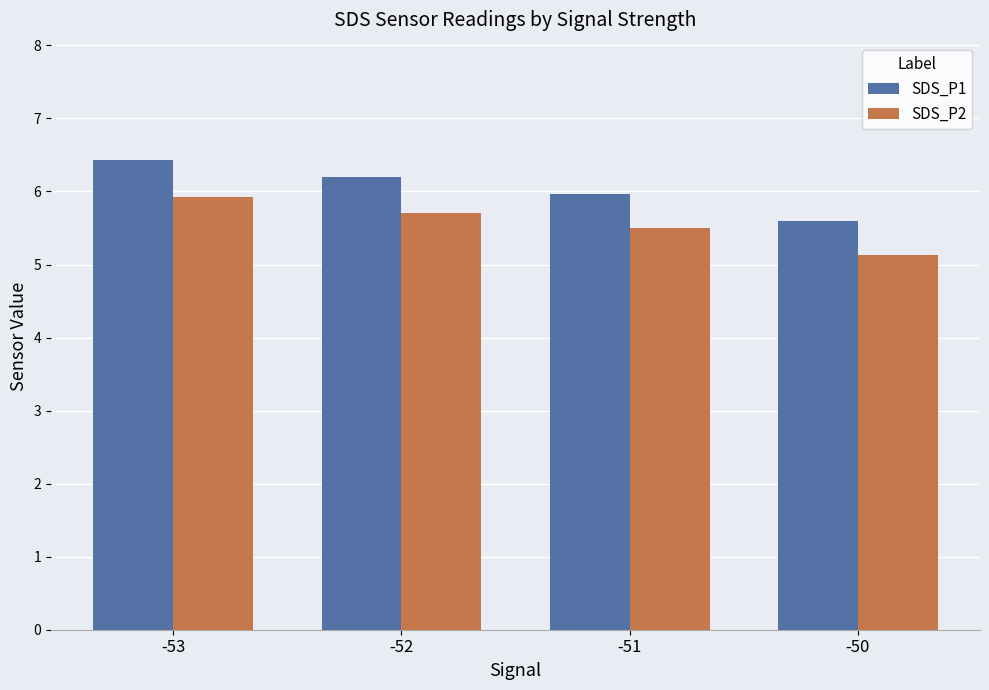

What are all the series names shown in the legend?

SDS_P1, SDS_P2